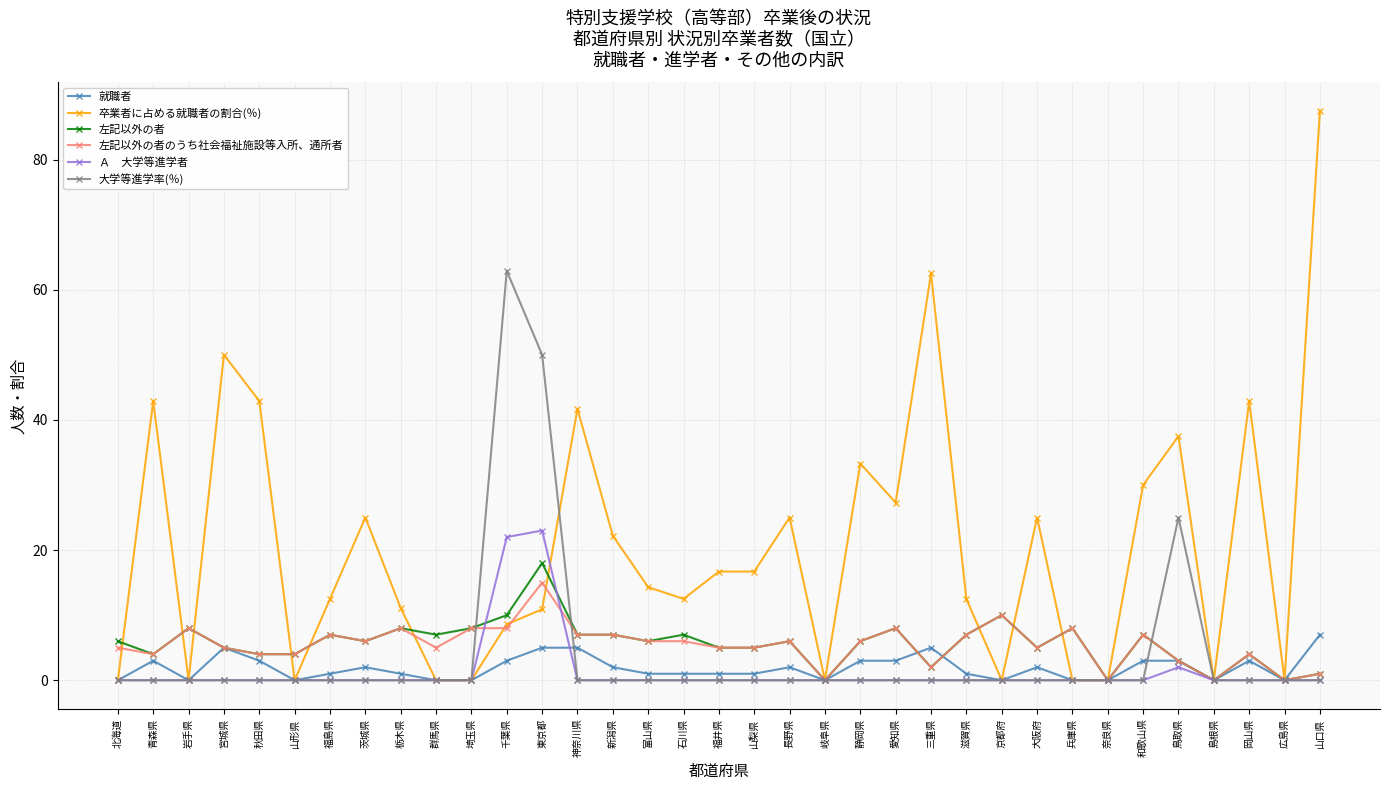

How many lines are shown in the chart?

6